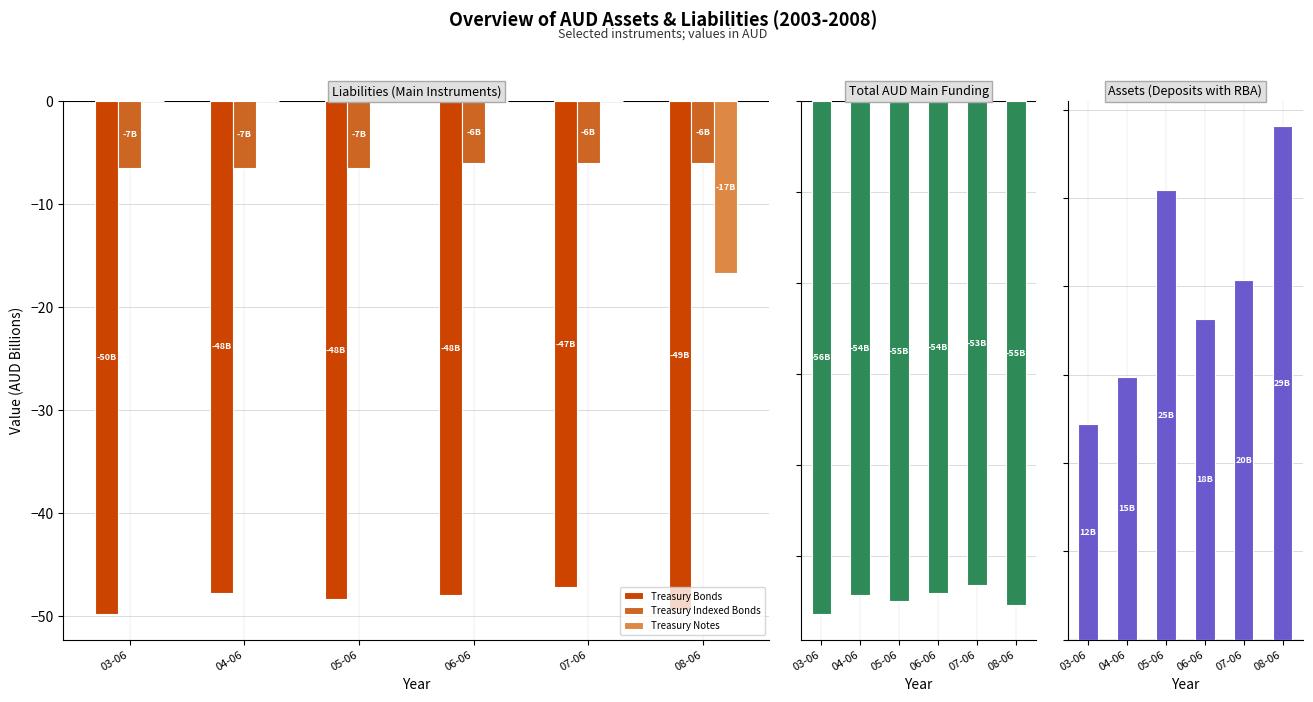

Are the bars horizontal?

No